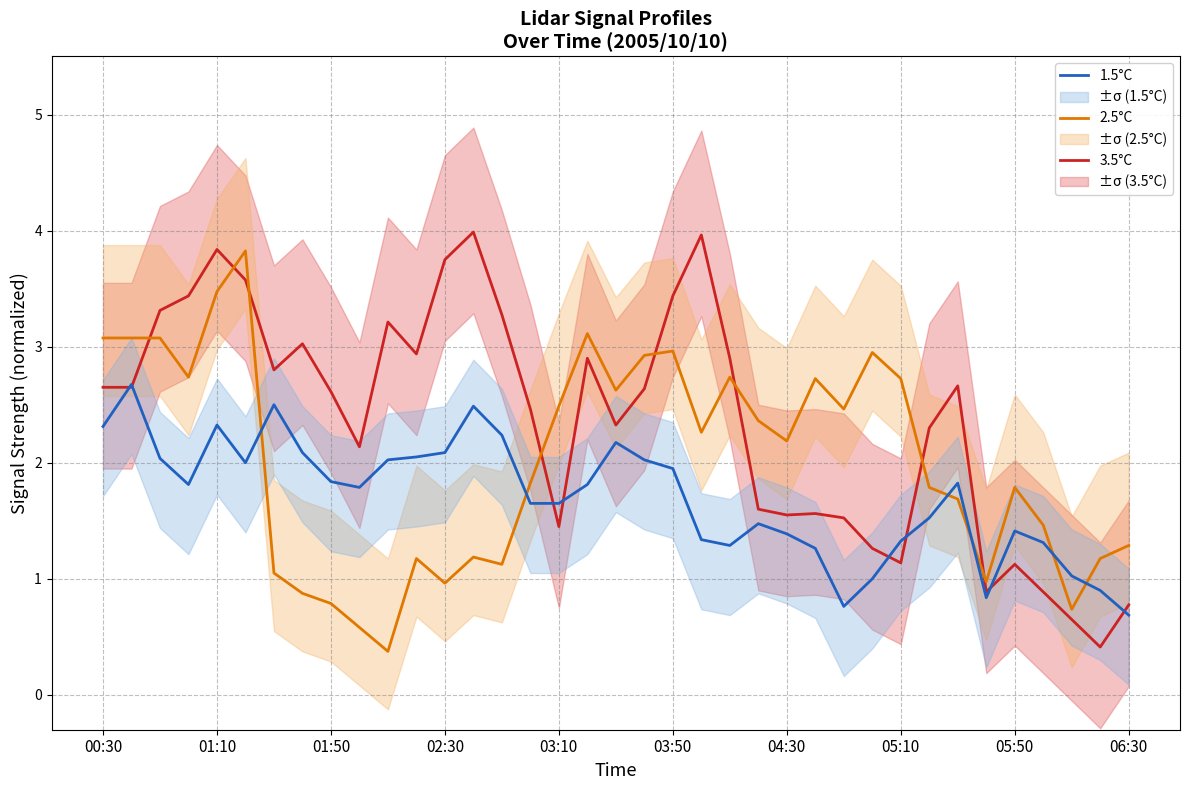

How many values in the 2.5°C series exceed 2?

19